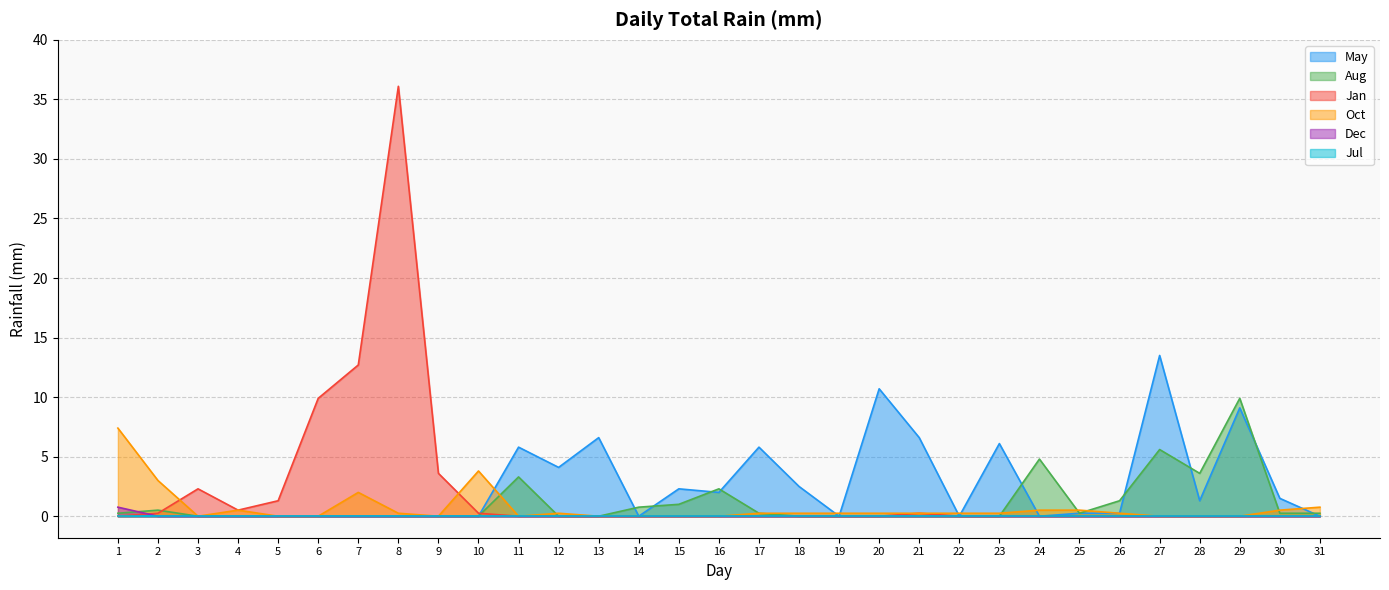

Does the chart display data point markers on the line(s)?

No